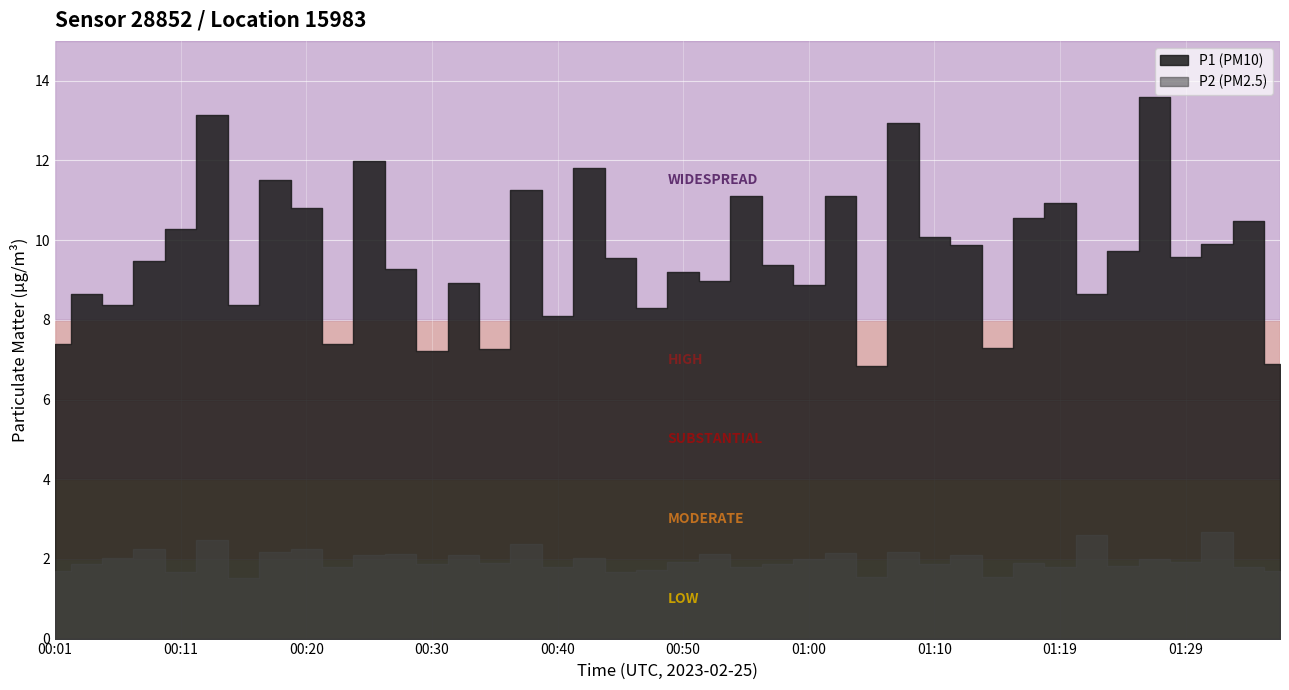

How many values in the P1 series exceed 9?

24